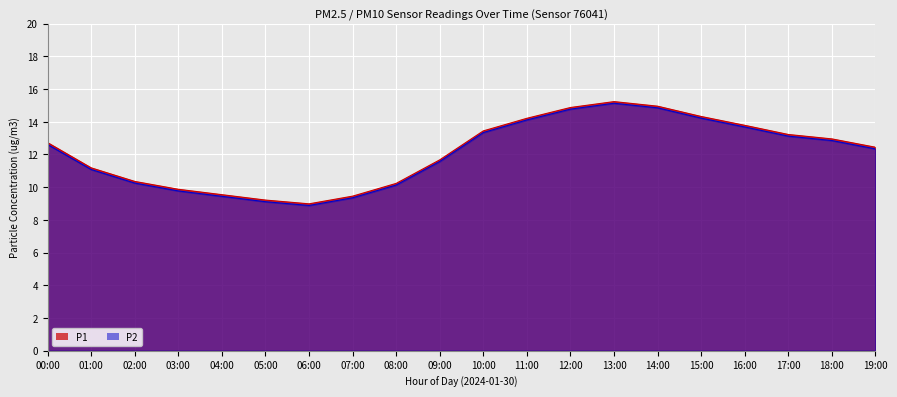

Where is the first local minimum for P2?

06:00